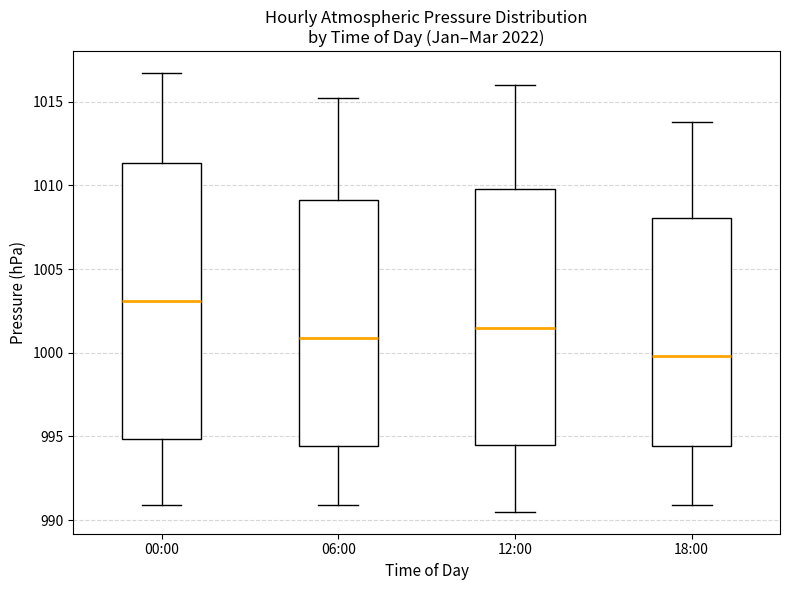

Which box is the tallest, from its lower edge to its upper edge?

00:00